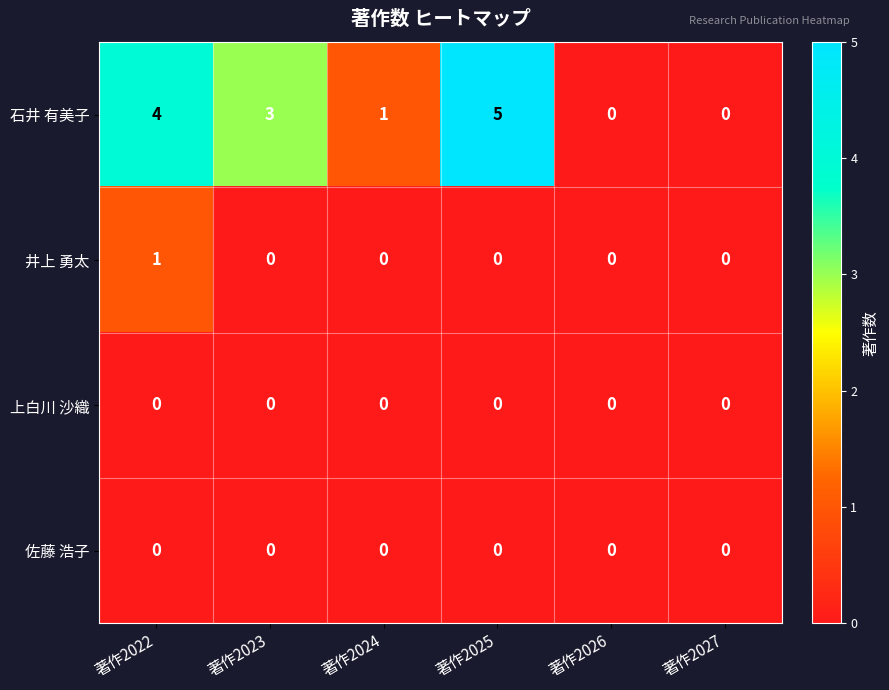

What is the greatest value displayed?

5